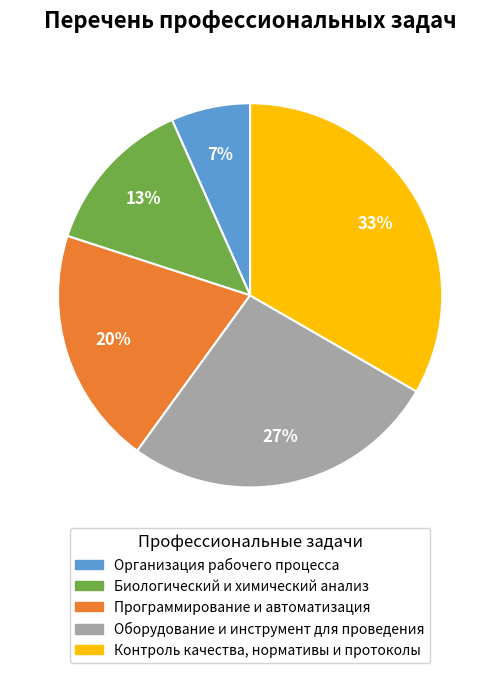

Is Организация рабочего процесса the majority of the pie?

No